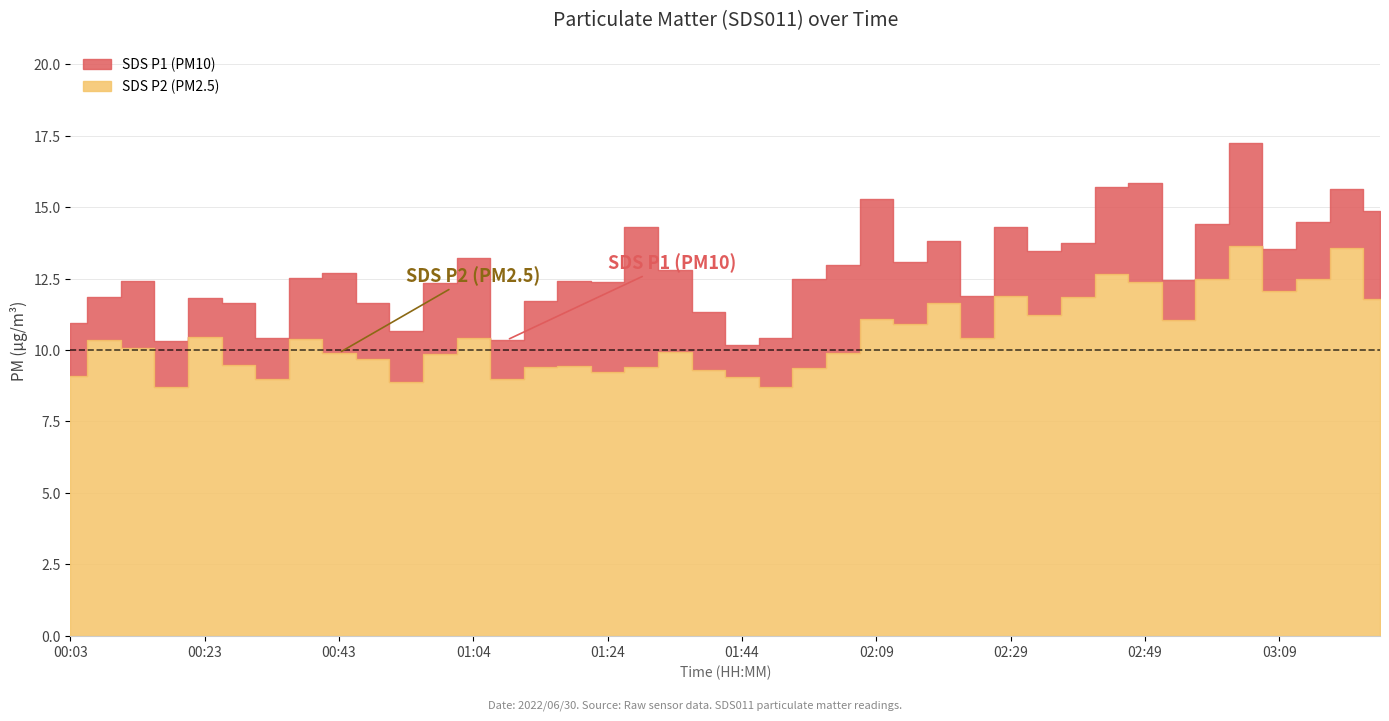

How many interior local peaks does the SDS_P1 series have?

12